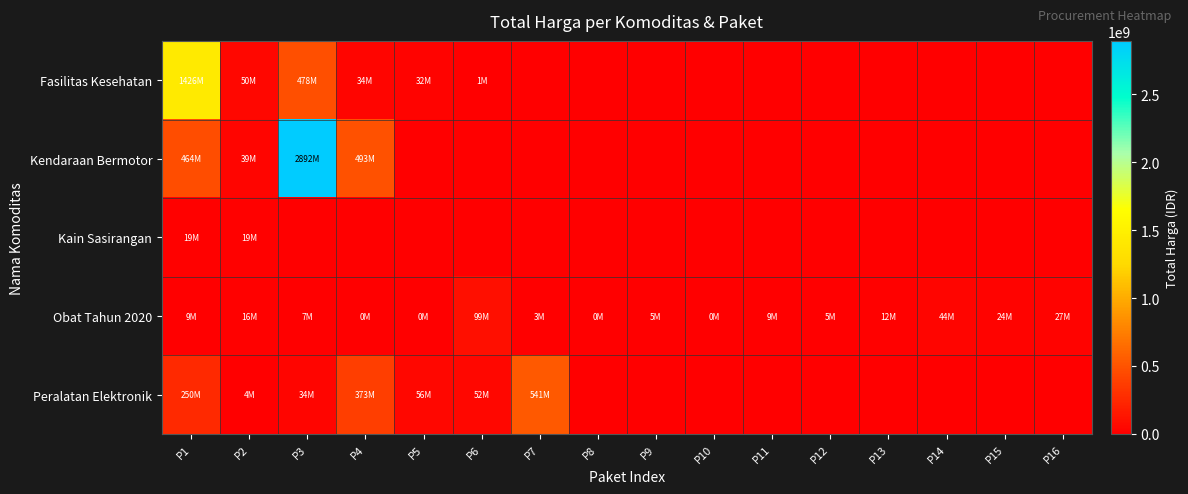

Reading left to right, list all the values displayed in this chart.

Fasilitas Kesehatan: P1=1425867900	P2=49730040	P3=477600000	P4=34000000	P5=32441200	P6=577875	P7=0	P8=0	P9=0	P10=0	P11=0	P12=0	P13=0	P14=0	P15=0	P16=0
Kendaraan Bermotor: P1=464002100	P2=39440000	P3=2892122000	P4=493000000	P5=0	P6=0	P7=0	P8=0	P9=0	P10=0	P11=0	P12=0	P13=0	P14=0	P15=0	P16=0
Kain Sasirangan: P1=19175000	P2=18900000	P3=0	P4=0	P5=0	P6=0	P7=0	P8=0	P9=0	P10=0	P11=0	P12=0	P13=0	P14=0	P15=0	P16=0
Obat Tahun 2020: P1=9180000	P2=15513960	P3=7401240	P4=333600	P5=78000	P6=98772570	P7=2772000	P8=265000	P9=4672200	P10=182000	P11=8742500	P12=5129000	P13=12453900	P14=43859200	P15=23653000	P16=27412000
Peralatan Elektronik: P1=250350000	P2=4350000	P3=34292000	P4=373404000	P5=56152800	P6=51601000	P7=541071000	P8=0	P9=0	P10=0	P11=0	P12=0	P13=0	P14=0	P15=0	P16=0